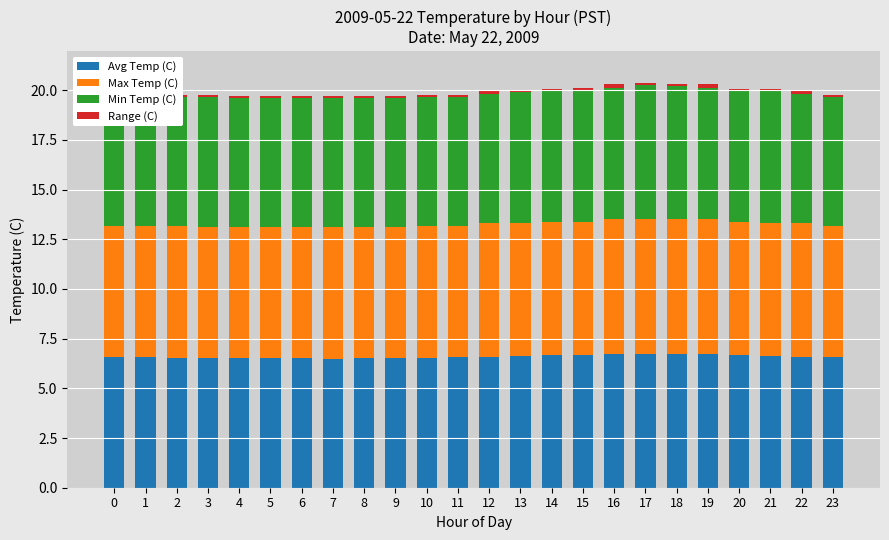

How many categories are shown in the chart?

24